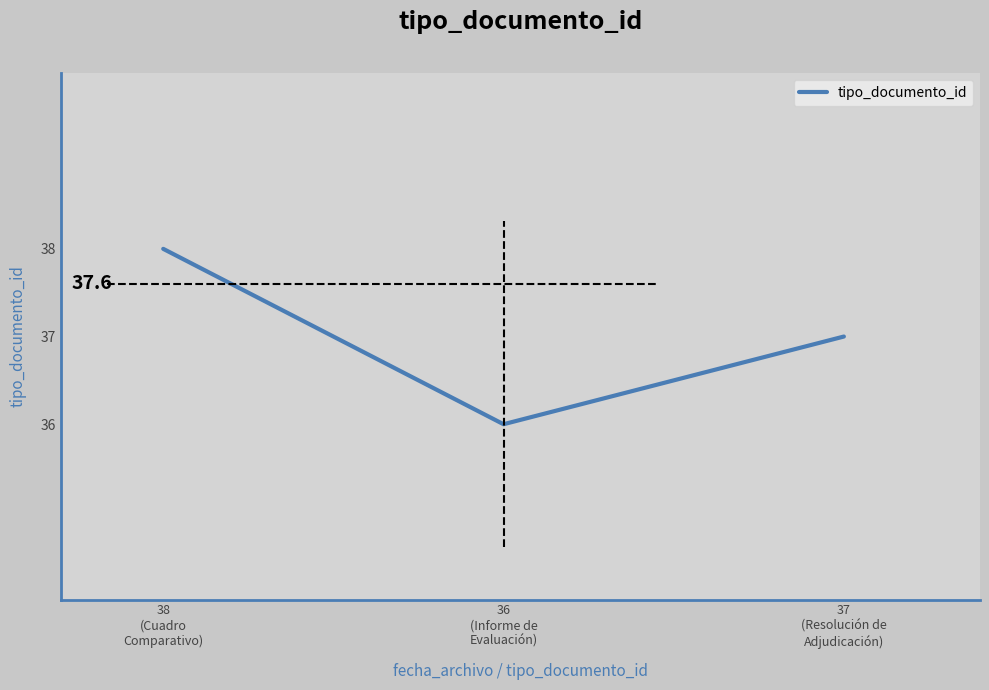

What is the greatest value displayed?

38